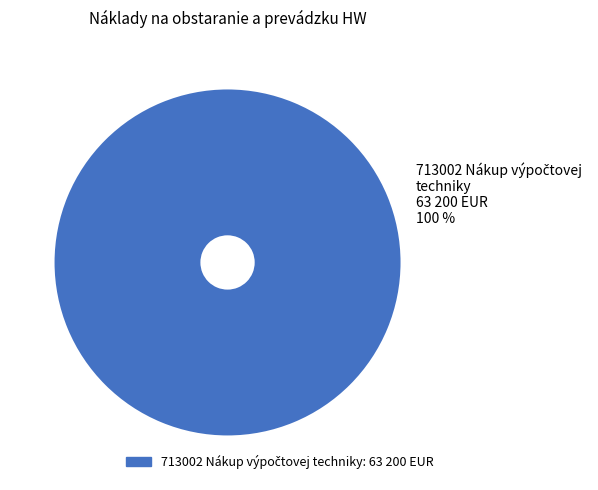

Is there any slice that represents more than half of the pie?

Yes